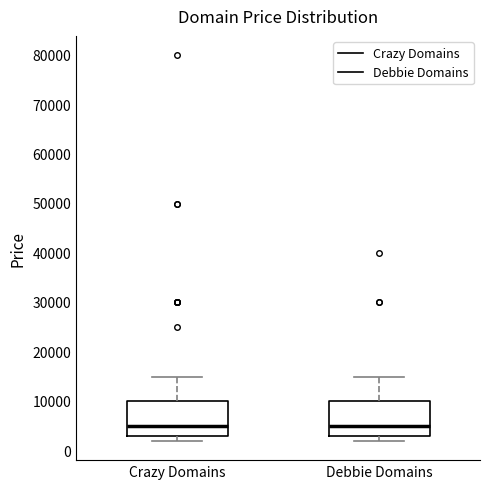

Reading left to right, transcribe this box plot: for each box, give where its median line is, the range the box spans, and where its two whiskers end, as read against the y-axis. The values are not printed on the chart, so give them approximately, as read against the axis.

Crazy Domains: median 5000, box 3000 to 10000, whiskers 2000 to 15000
Debbie Domains: median 5000, box 3000 to 10000, whiskers 2000 to 15000